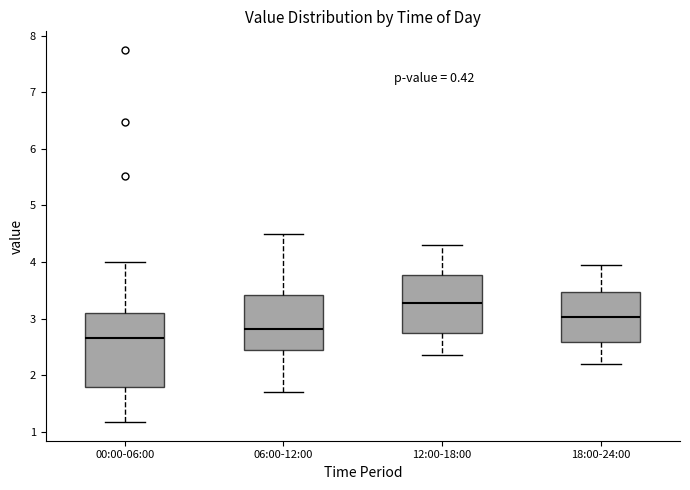

Where is the lower edge of the box for 06:00-12:00 on the y-axis? The values are not printed on the chart, so give them approximately, as read against the axis.

2.4